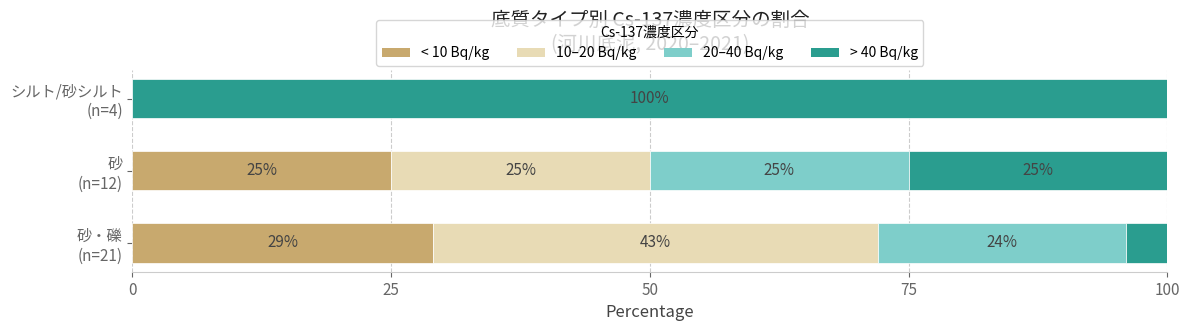

How many series are shown in this chart?

4